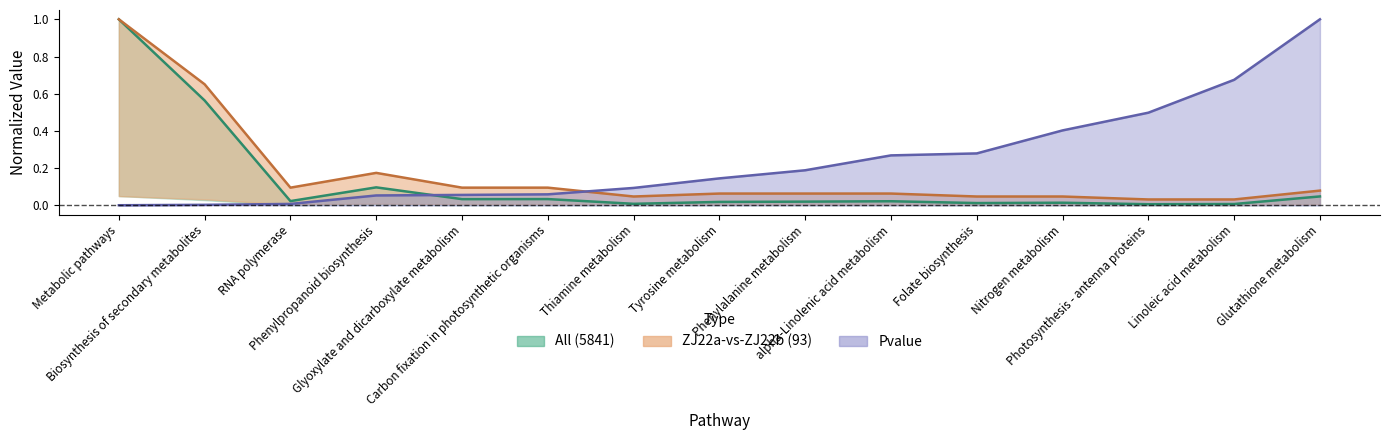

Rank the series by their average value, from highest to lowest.

Pvalue, ZJ22a-vs-ZJ22b (93), All (5841)